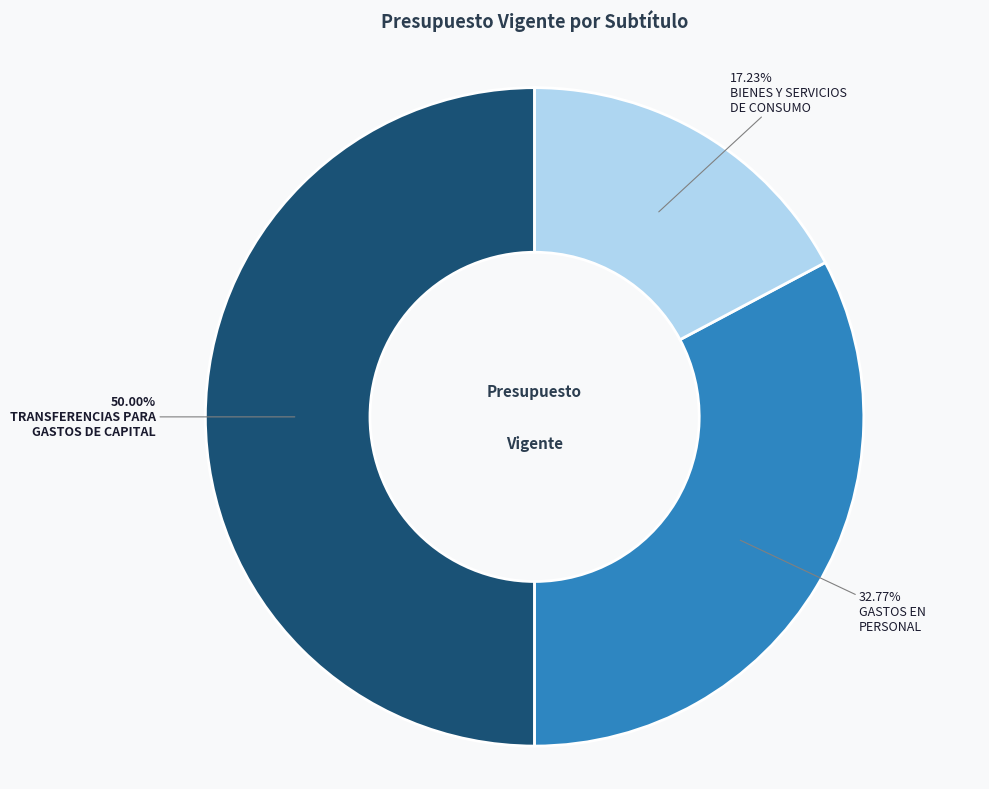

How many slices are in this pie chart?

3